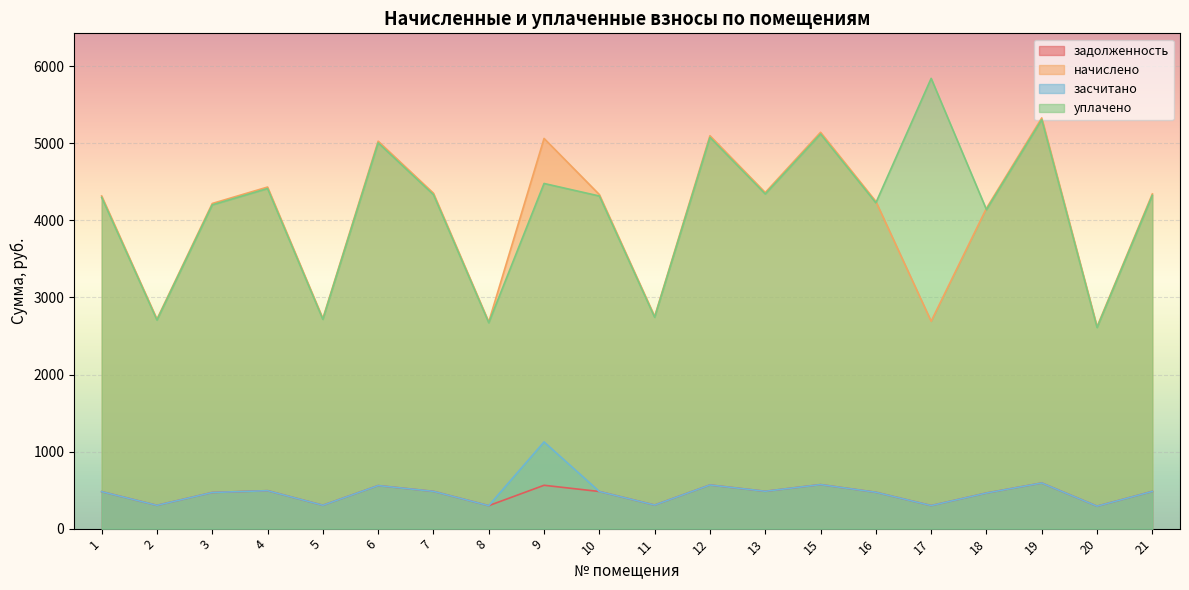

Between 13 and 8, which is larger?

13